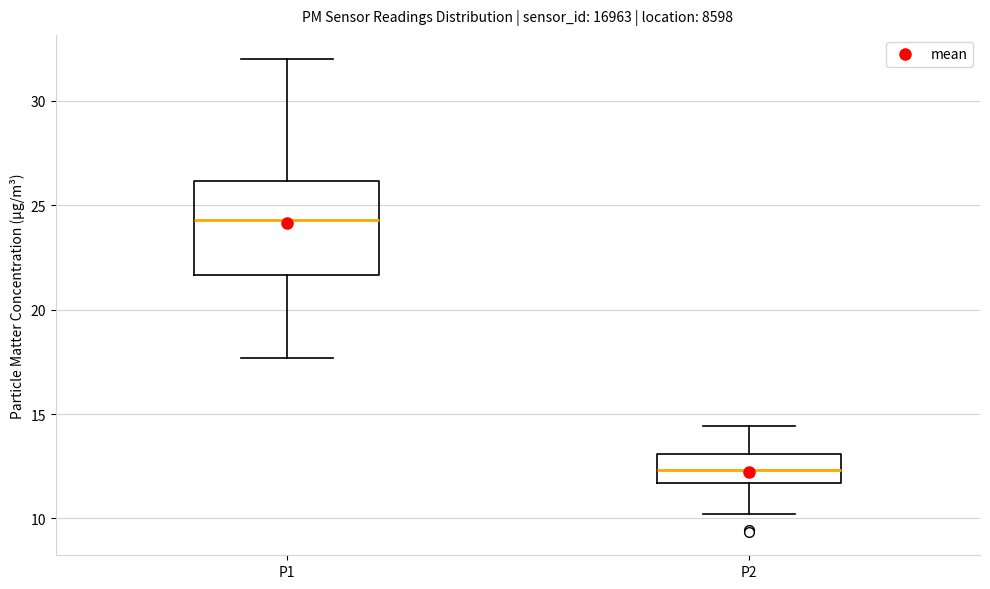

Which box's median line is the lowest?

P2